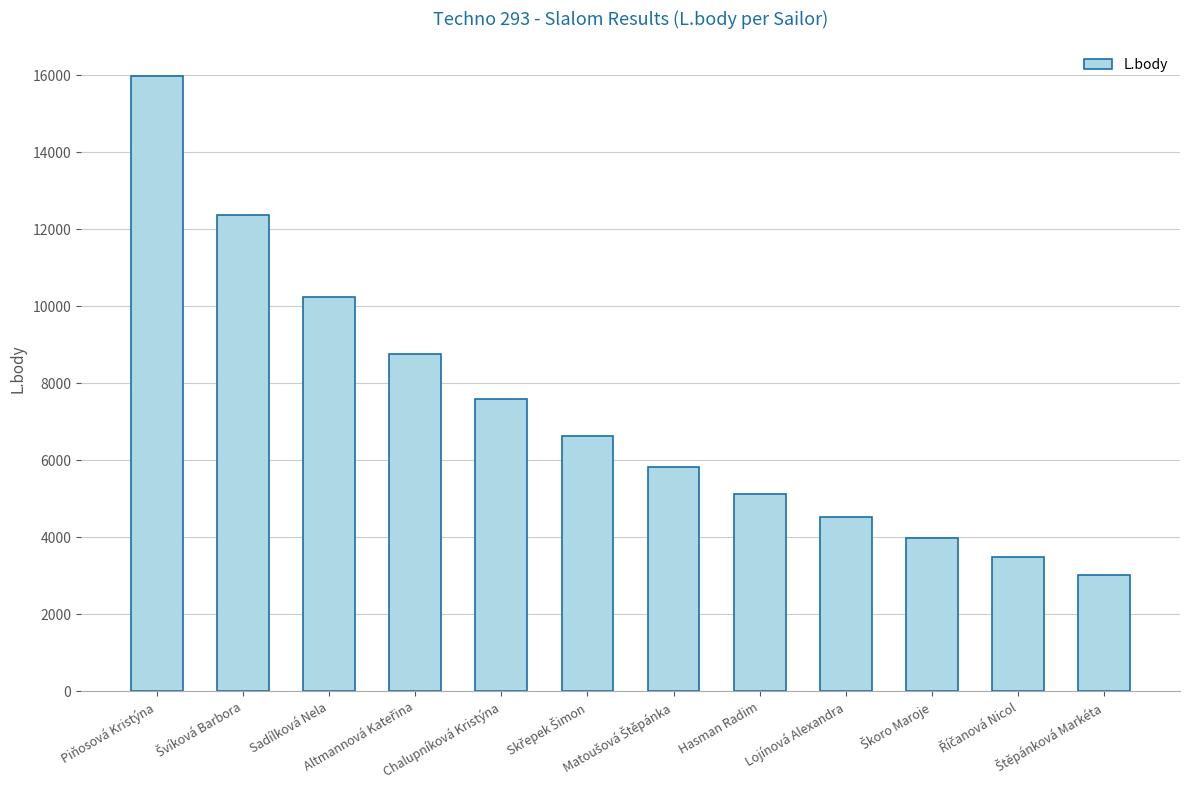

What is the difference between the second highest and second lowest values?

8884